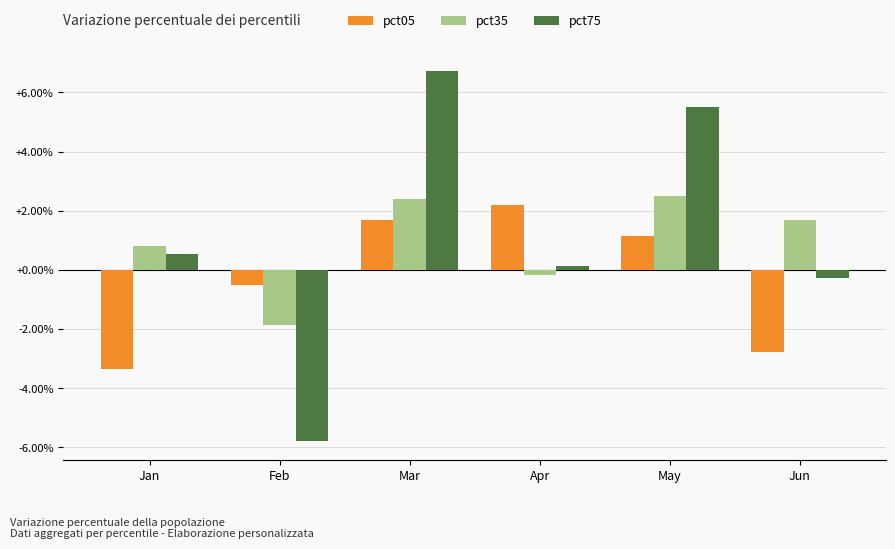

Rank the series by their average value, from highest to lowest.

pct75, pct35, pct05